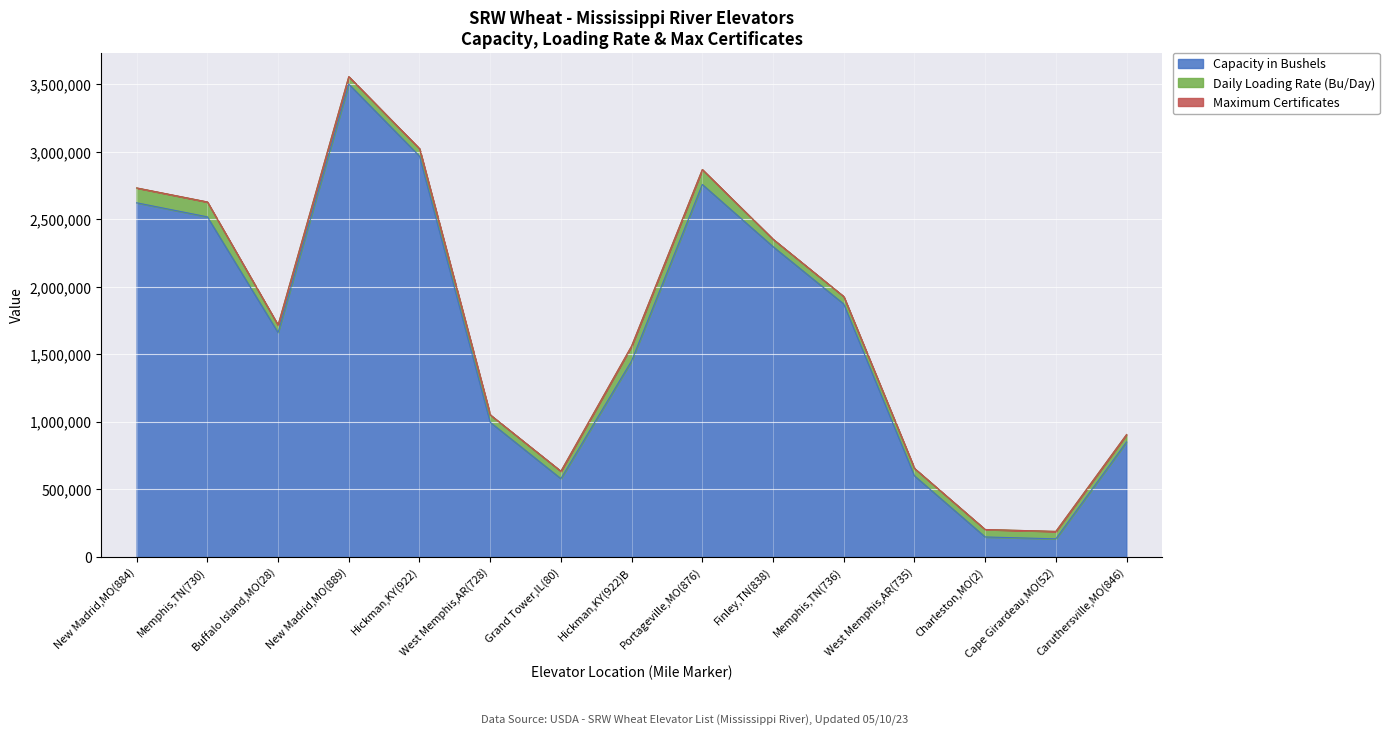

Which series has the largest total across all categories?

Capacity in Bushels